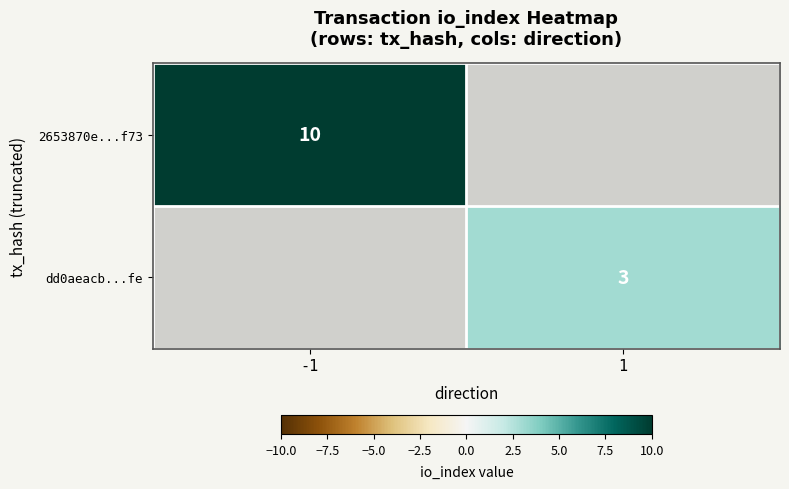

What is the maximum value shown in the chart?

10.0